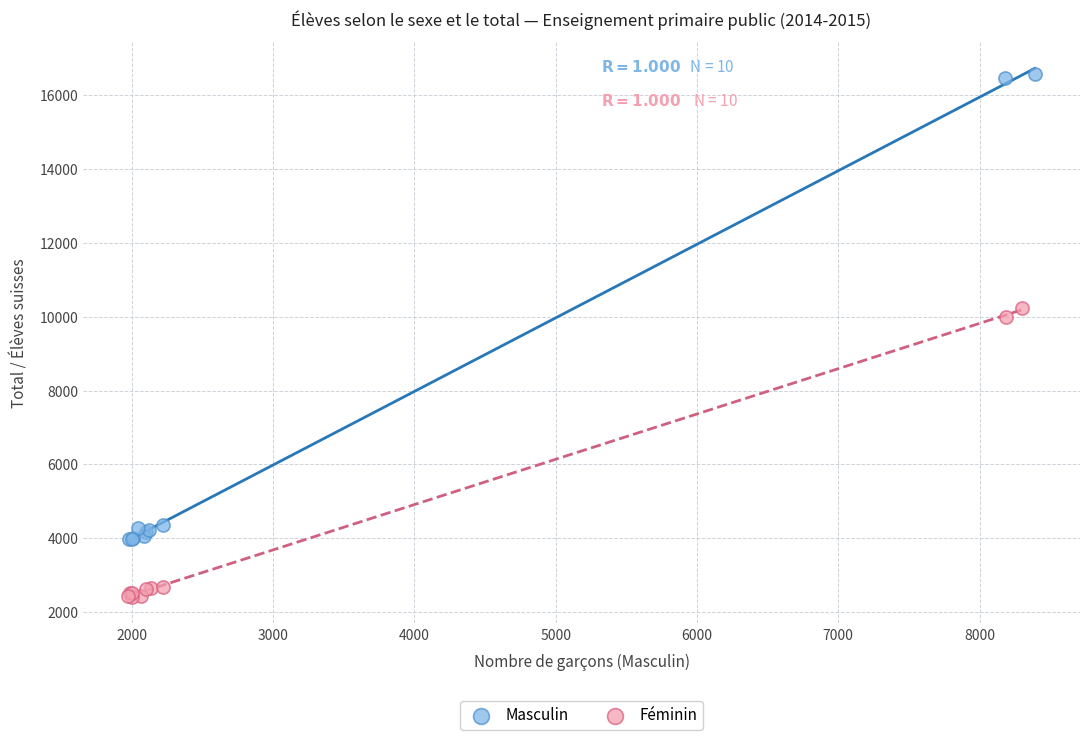

Which series reaches the maximum Y coordinate?

Masculin